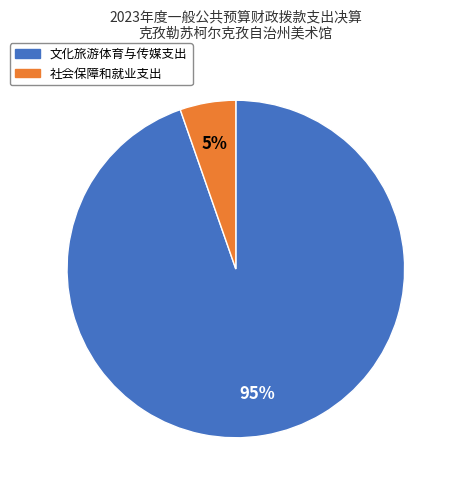

Which category has the biggest portion of the pie?

文化旅游体育与传媒支出